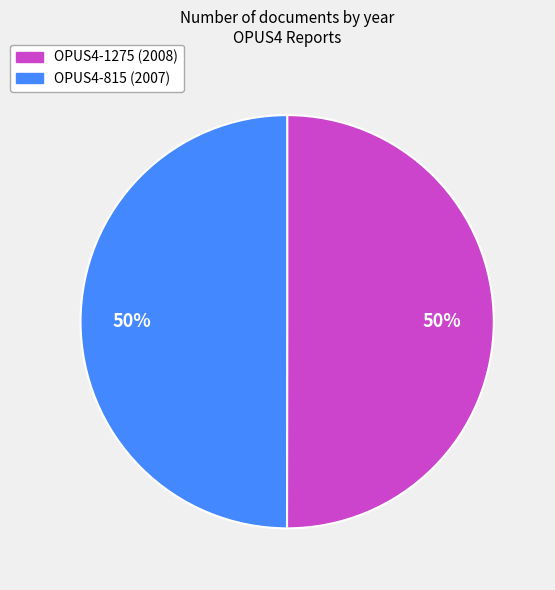

To the nearest percent, what is the average slice percentage?

50%